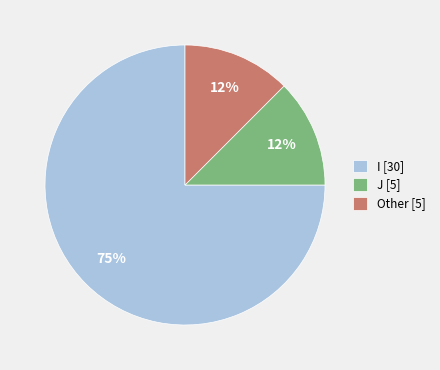

Is the sum of I and J greater than half?

Yes